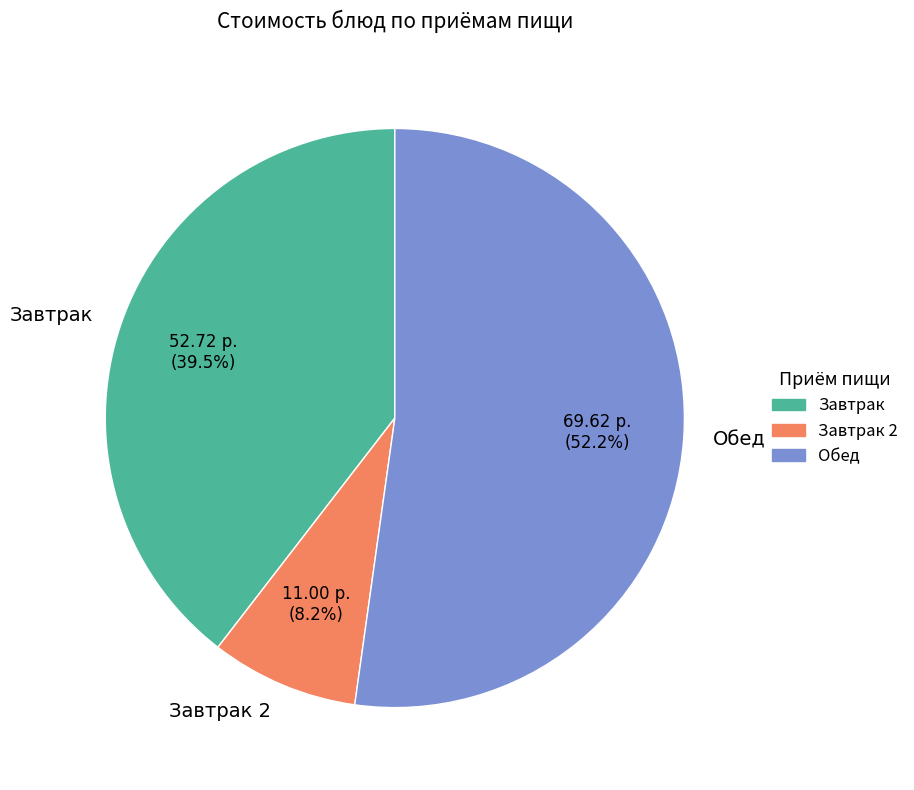

To the nearest percent, what is the difference between the largest and smallest slice percentages?

44%